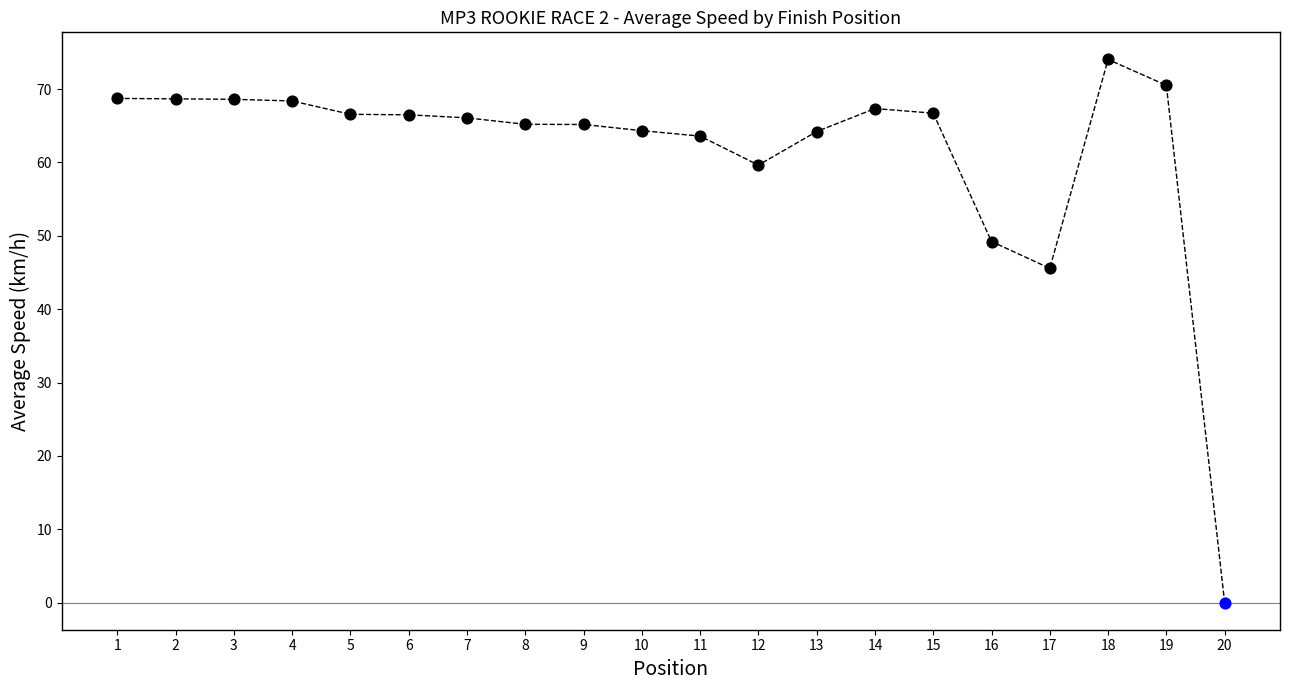

Approximately how many times larger is the value at 7 compared to 12?

1.1